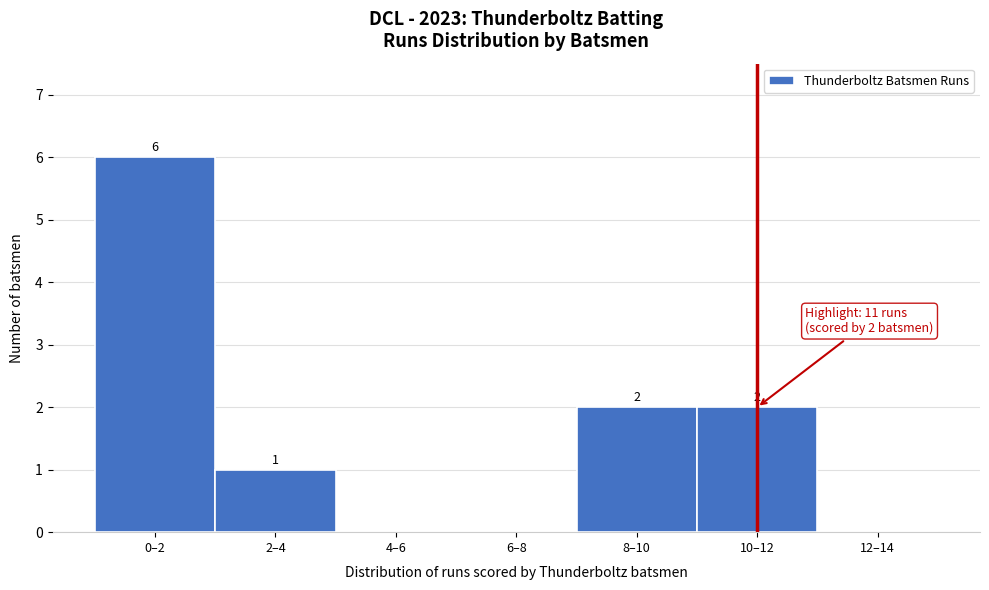

Reading left to right, transcribe all the data shown in this chart.

0–2=6	2–4=1	4–6=0	6–8=0	8–10=2	10–12=2	12–14=0